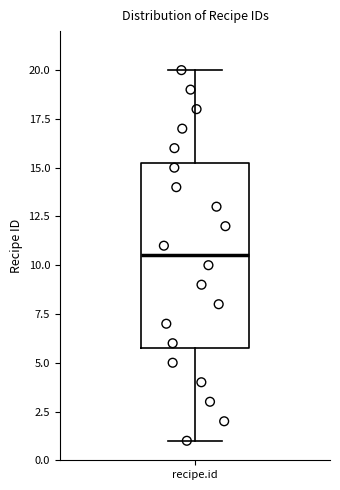

Transcribe this box plot: give where the median line is, the range the box spans, and where the two whiskers end, as read against the y-axis. The values are not printed on the chart, so give them approximately, as read against the axis.

median 10.5, box 6.0 to 15.5, whiskers 1.0 to 20.0